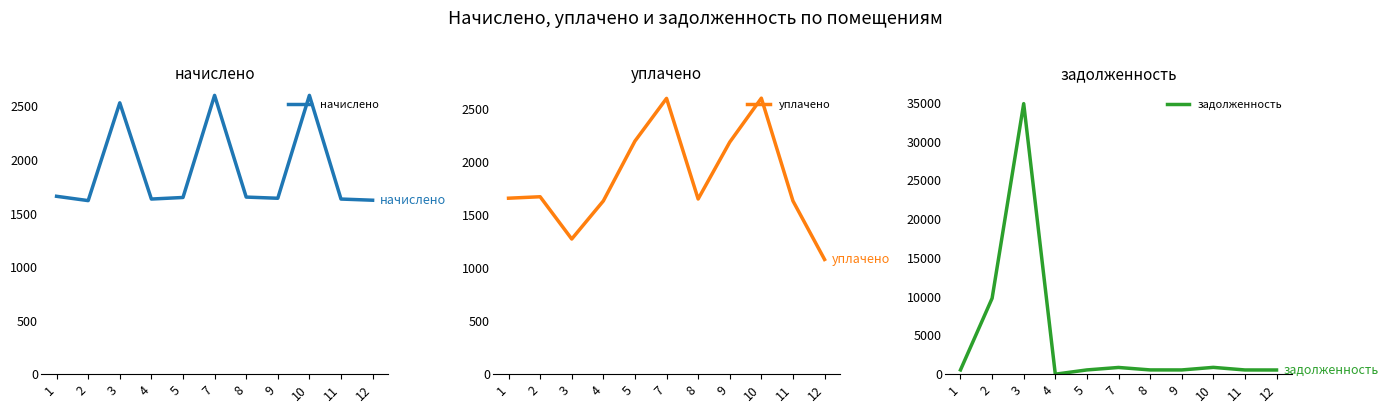

Which has a higher value, 5 or 3?

3